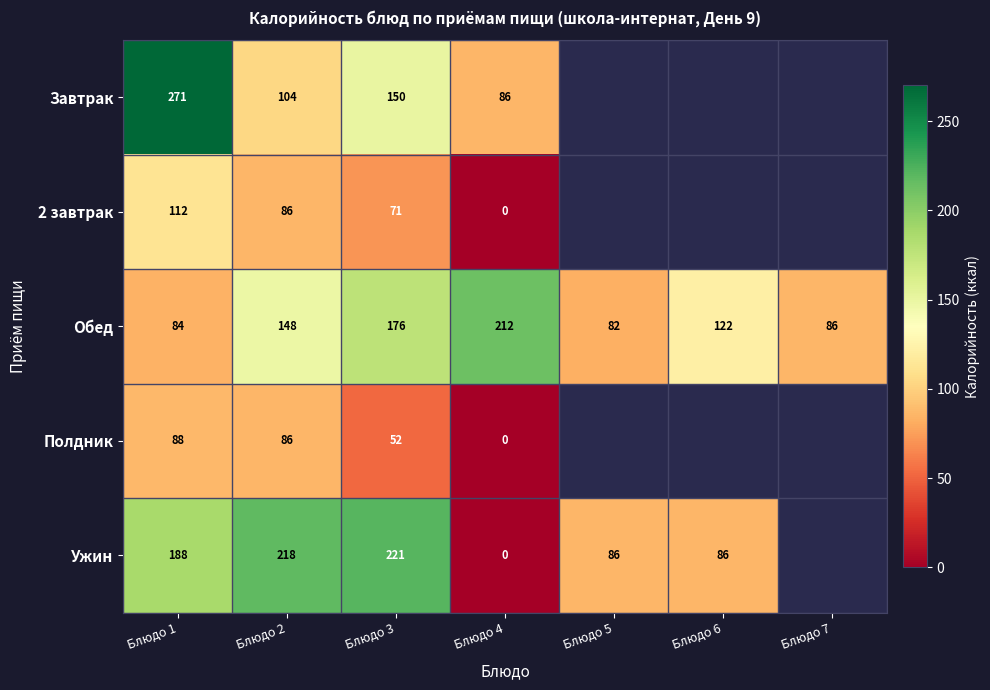

What is the difference between the maximum and second lowest values in the Обед series?

128.0